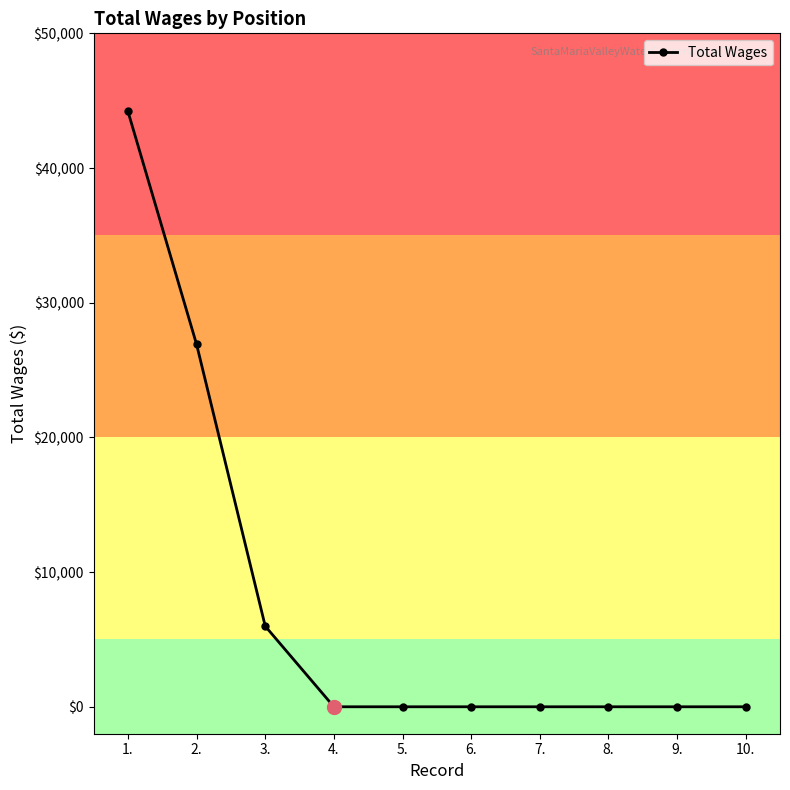

Is it true that the value at 1. is 13878?

False